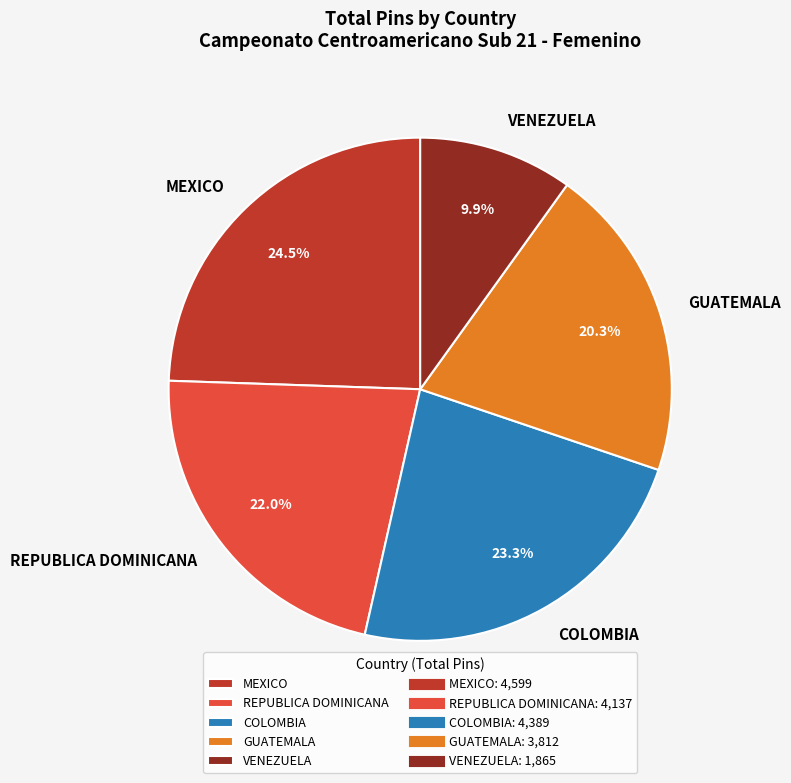

Between GUATEMALA and MEXICO, which is larger?

MEXICO